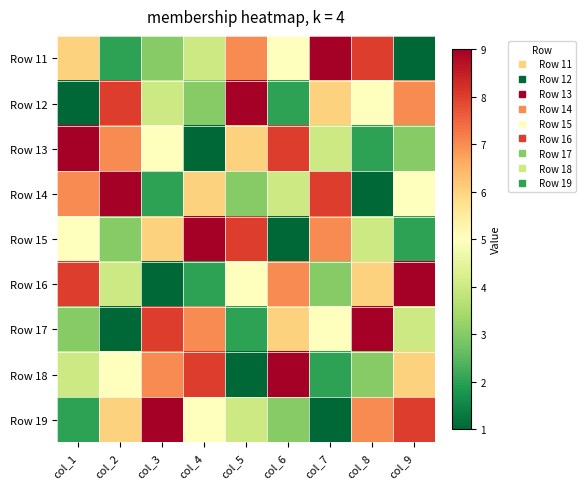

Rank the series by their maximum value, from lowest to highest.

Row 11, Row 12, Row 13, Row 14, Row 15, Row 16, Row 17, Row 18, Row 19